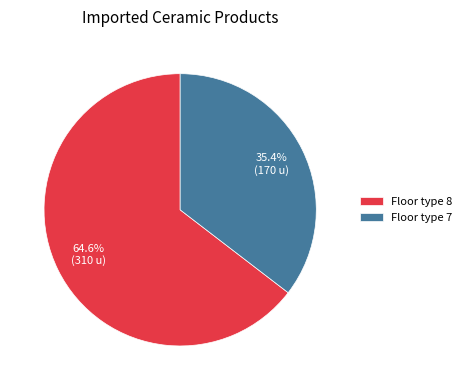

How many slices are in this pie chart?

2